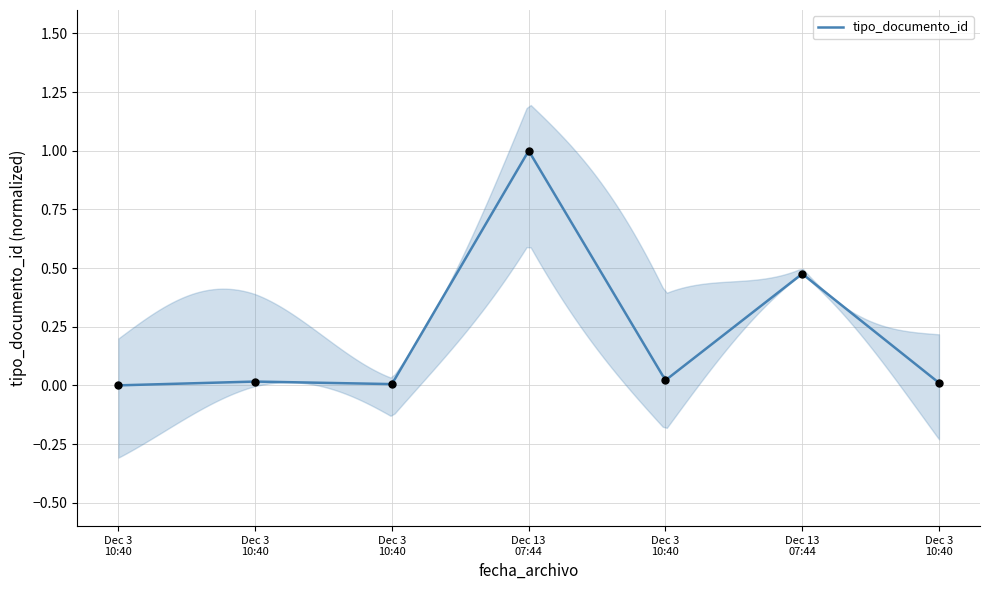

Which has a higher value, Dec 13 07:44 or Dec 3 10:40?

Dec 13 07:44